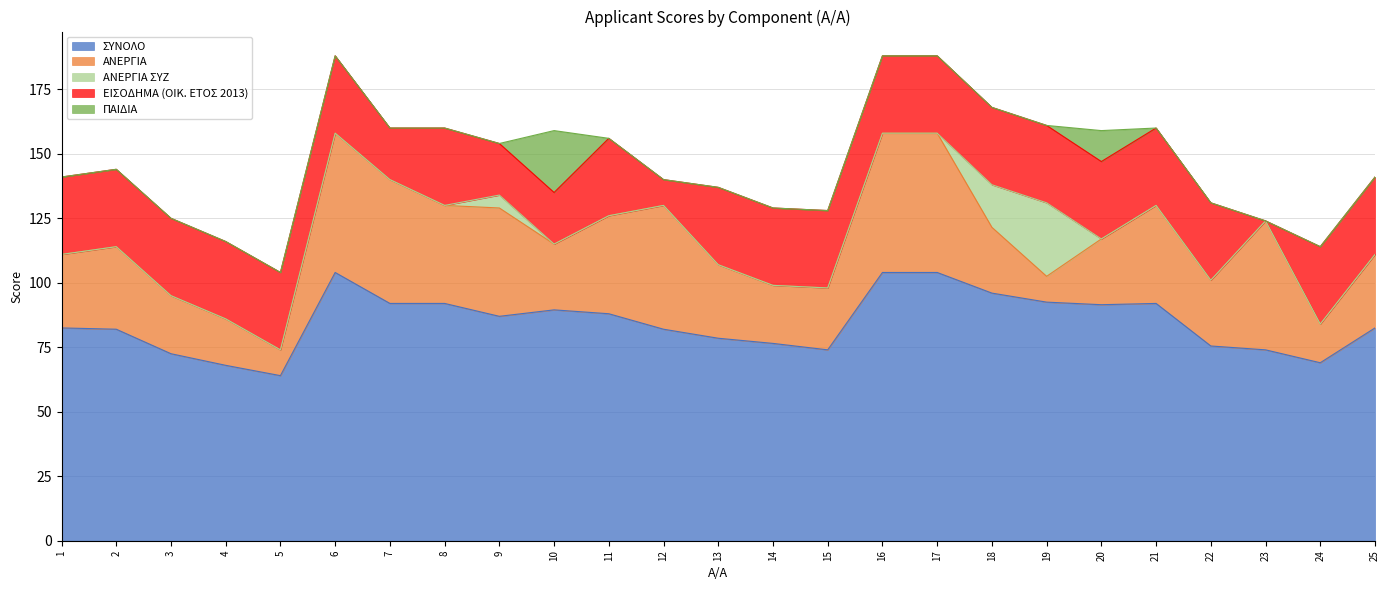

Reading left to right, list all the values displayed in this chart.

ΣΥΝΟΛΟ: 82.5	82.0	72.5	68.0	64.0	104.0	92.0	92.0	87.0	89.5	88.0	82.0	78.5	76.5	74.0	104.0	104.0	96.0	92.5	91.5	92.0	75.5	74.0	69.0	82.5
ΑΝΕΡΓΙΑ: 28.5	32.0	22.5	18.0	10.0	54.0	48.0	38.0	42.0	25.5	38.0	48.0	28.5	22.5	24.0	54.0	54.0	25.5	10.0	25.5	38.0	25.5	50.0	15.0	28.5
ΑΝΕΡΓΙΑ ΣΥΖ: 0.0	0.0	0.0	0.0	0.0	0.0	0.0	0.0	5.0	0.0	0.0	0.0	0.0	0.0	0.0	0.0	0.0	16.5	28.5	0.0	0.0	0.0	0.0	0.0	0.0
ΕΙΣΟΔΗΜΑ (OIK. ΕΤΟΣ 2013): 30.0	30.0	30.0	30.0	30.0	30.0	20.0	30.0	20.0	20.0	30.0	10.0	30.0	30.0	30.0	30.0	30.0	30.0	30.0	30.0	30.0	30.0	0.0	30.0	30.0
ΠΑΙΔΙΑ: 0.0	0.0	0.0	0.0	0.0	0.0	0.0	0.0	0.0	24.0	0.0	0.0	0.0	0.0	0.0	0.0	0.0	0.0	0.0	12.0	0.0	0.0	0.0	0.0	0.0